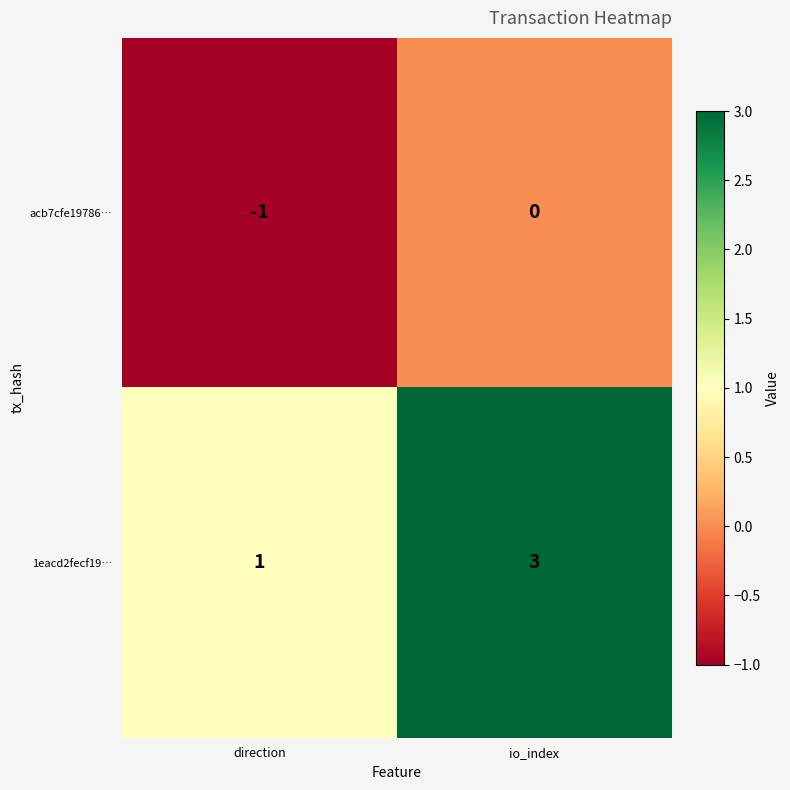

List the series in order of their overall mean, lowest first.

acb7cfe19786…, 1eacd2fecf19…